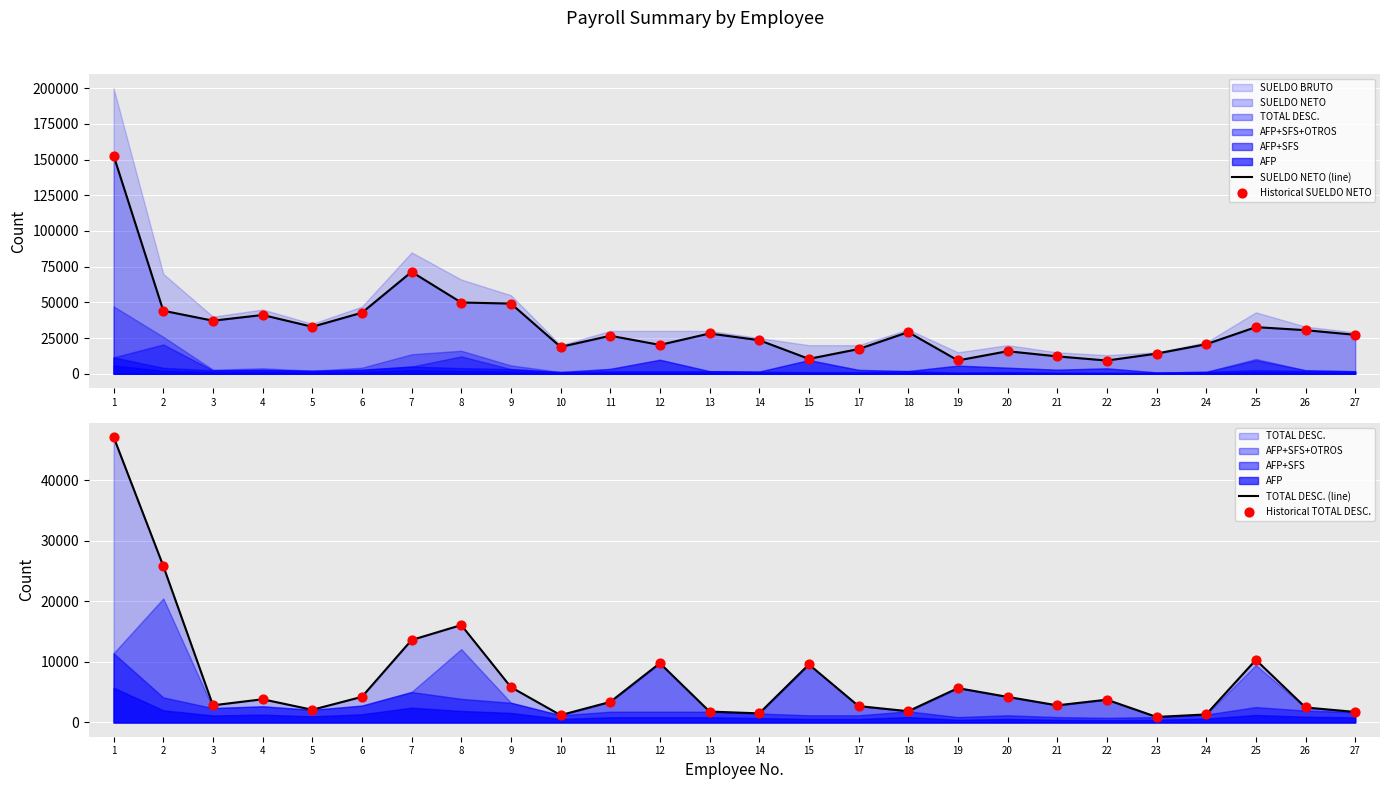

Which series reaches the minimum Y coordinate?

TOTAL DESC. (line)